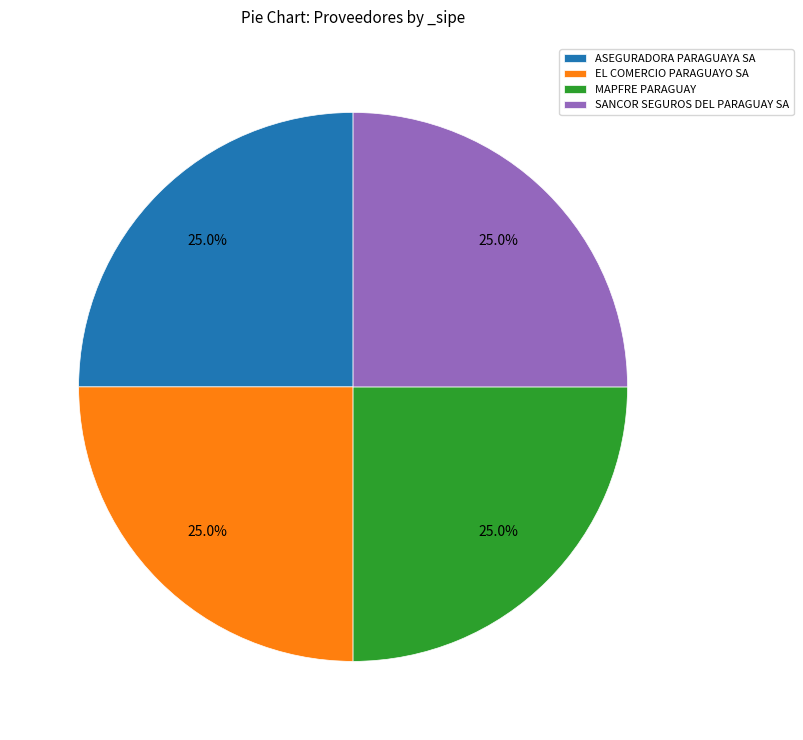

Count the number of slices in the pie.

4